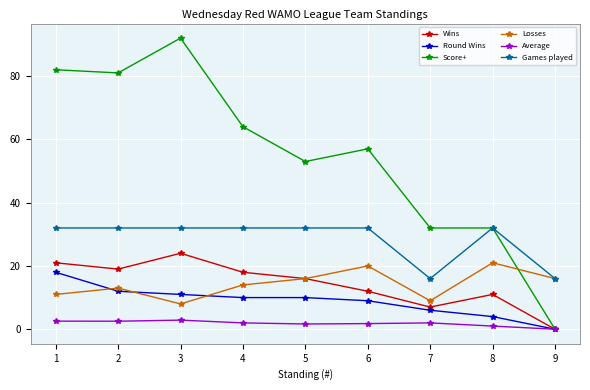

At which category does Score+ reach its first local valley?

2